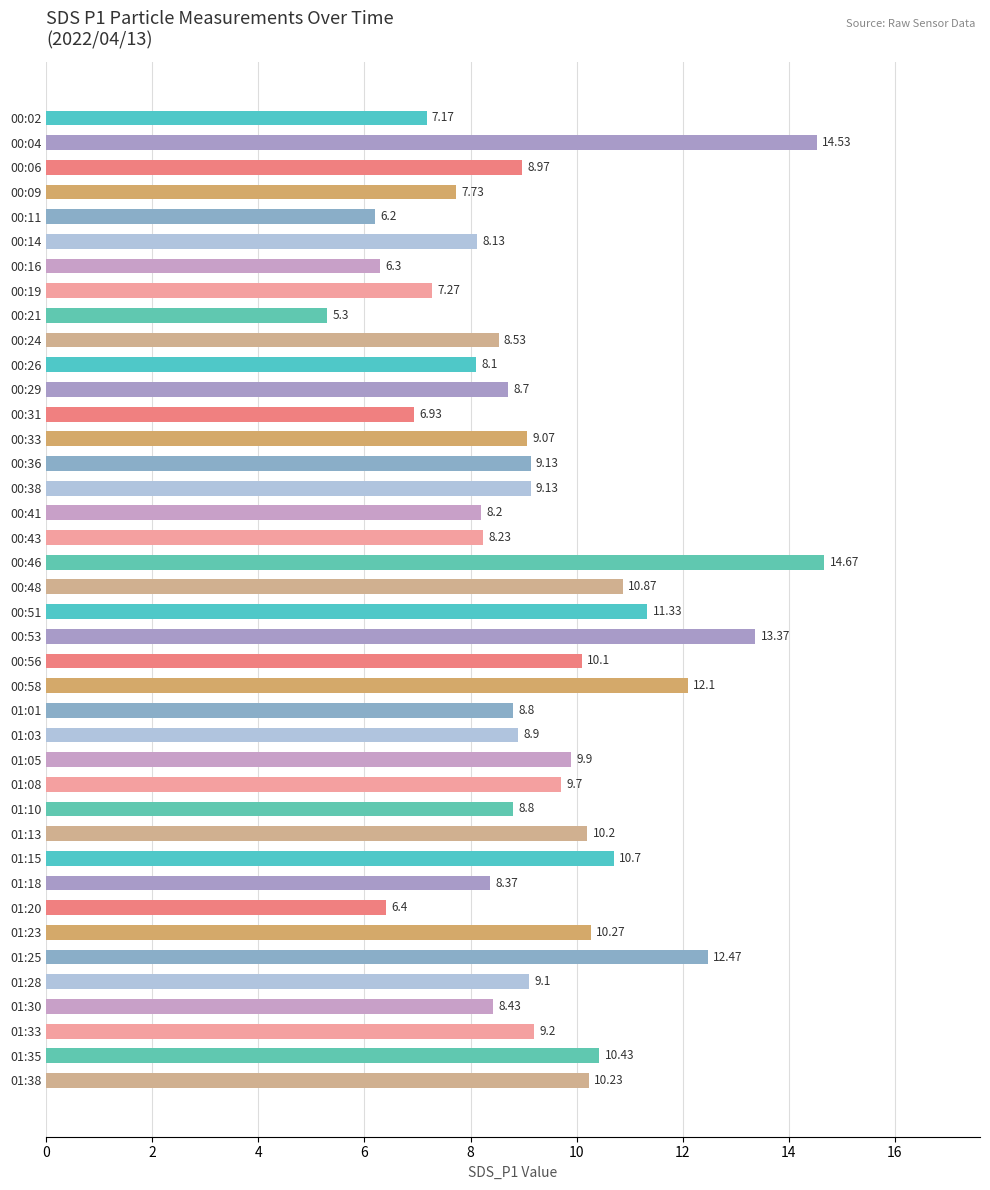

What is the difference between the maximum and second lowest values?

8.5